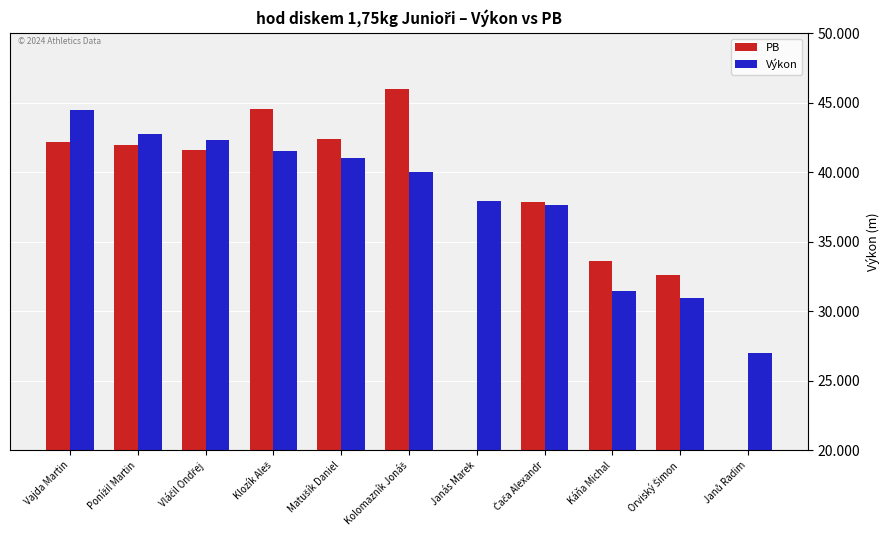

Does the chart contain any negative values?

No